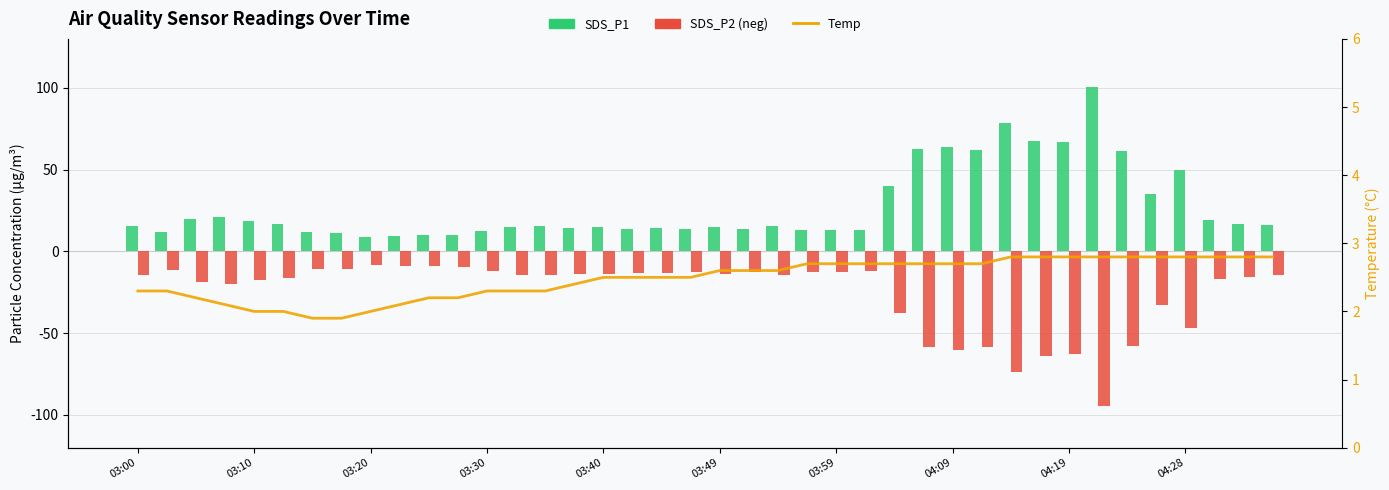

What is the total value across all series at 03:59?

3.7